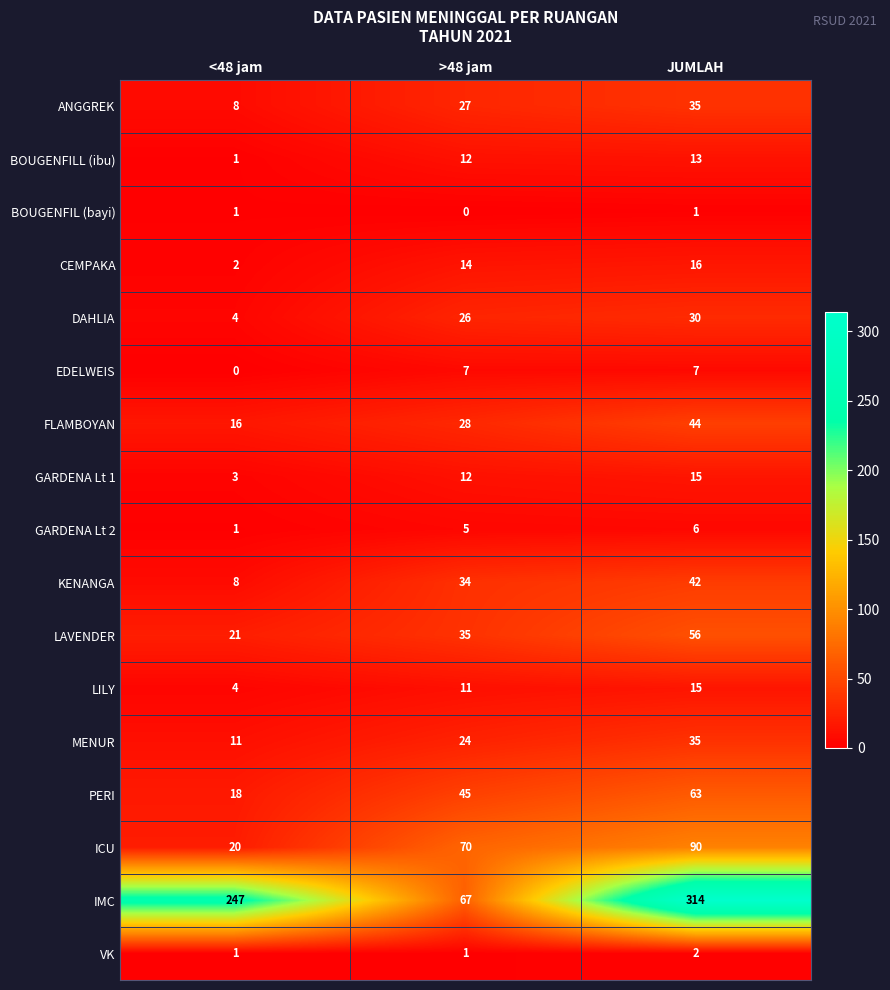

Which series changed the most between >48 jam and JUMLAH?

IMC